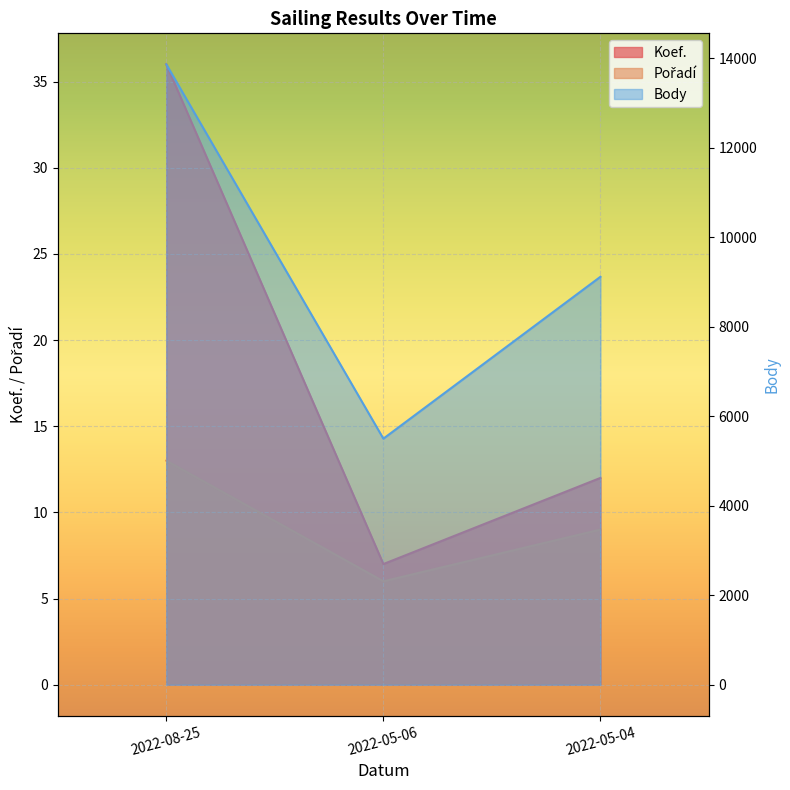

Which category has the lowest value in the Koef. series?

2022-05-06